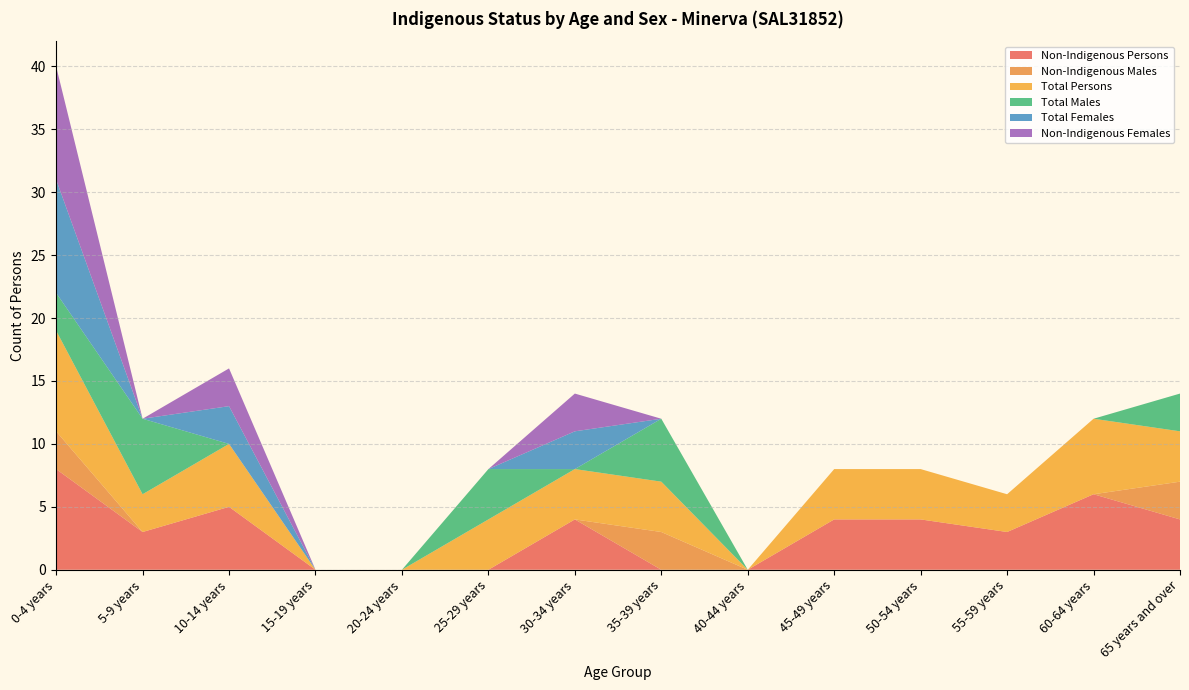

Reading right to left, extract all data points from this chart.

Non-Indigenous Persons: 4	6	3	4	4	0	0	4	0	0	0	5	3	8
Non-Indigenous Males: 3	0	0	0	0	0	3	0	0	0	0	0	0	3
Total Persons: 4	6	3	4	4	0	4	4	4	0	0	5	3	8
Total Males: 3	0	0	0	0	0	5	0	4	0	0	0	6	3
Total Females: 0	0	0	0	0	0	0	3	0	0	0	3	0	9
Non-Indigenous Females: 0	0	0	0	0	0	0	3	0	0	0	3	0	9